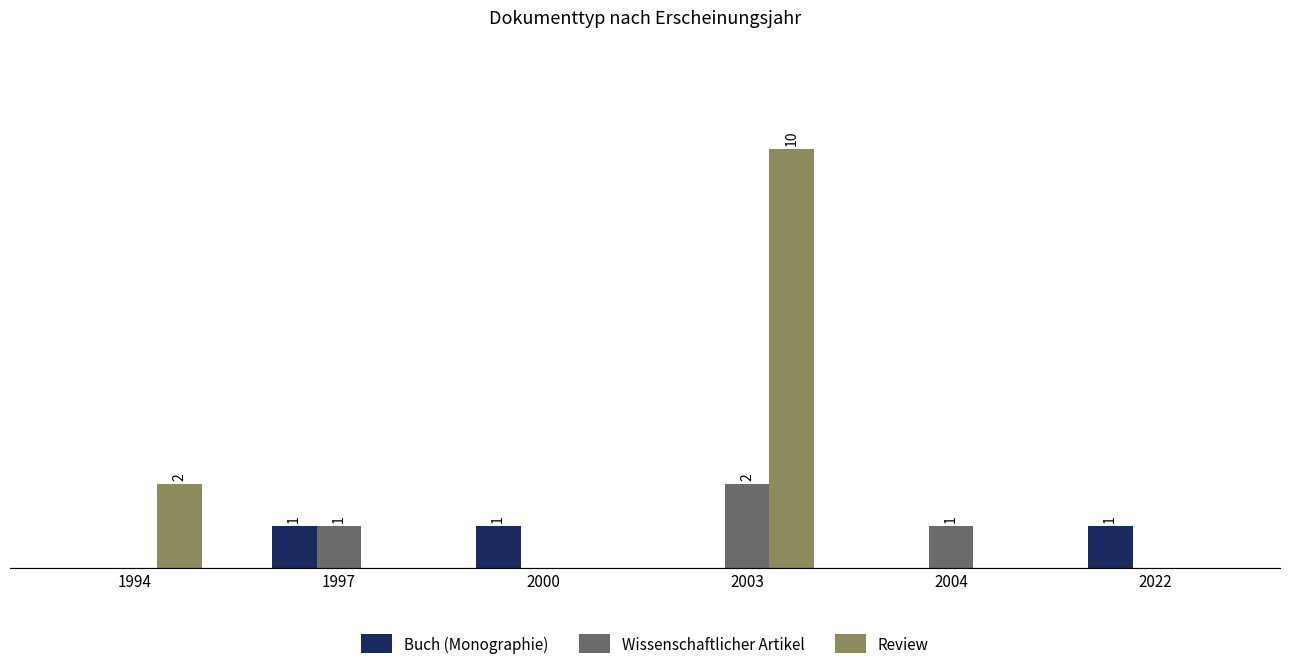

Does the chart contain stacked bars?

No